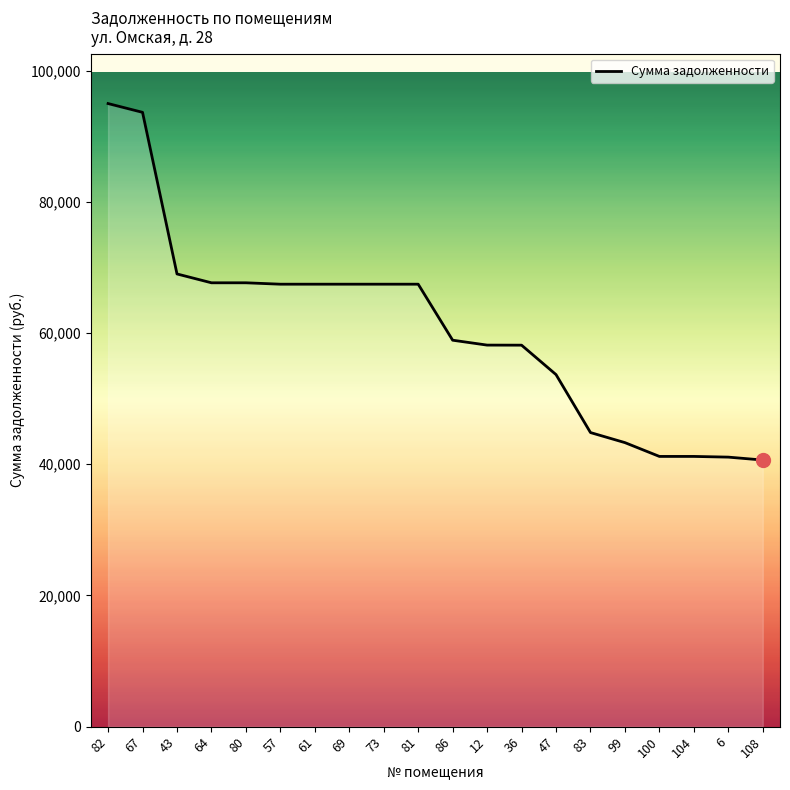

The value at 61 is 67434.4. True or false?

True